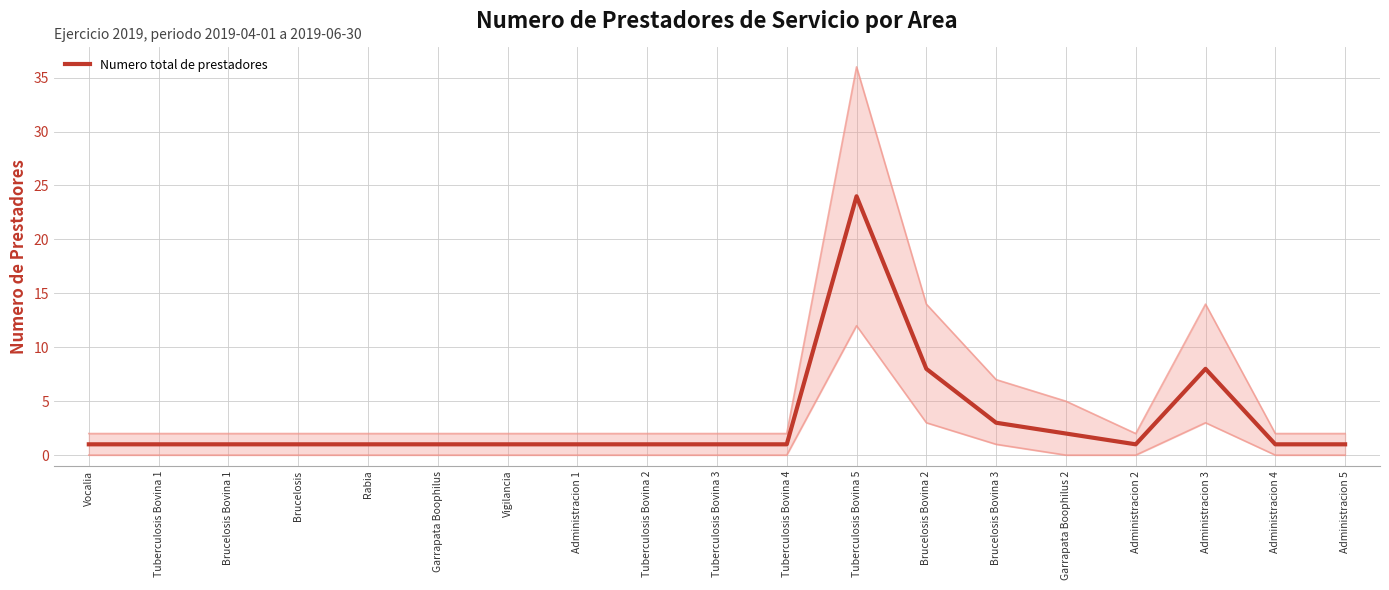

What is the greatest value displayed?

24